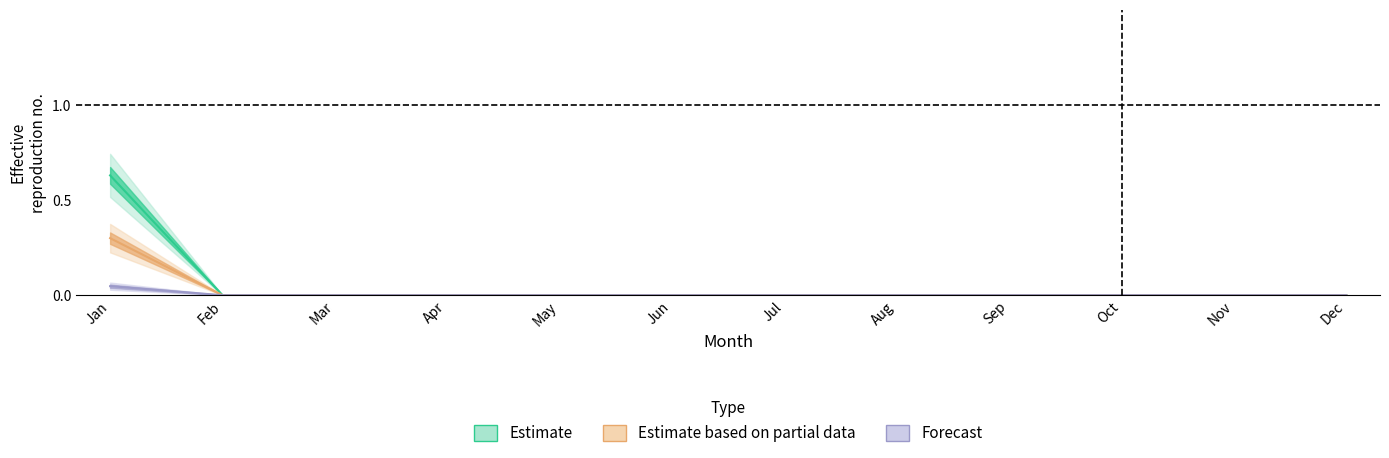

What is the difference between the highest and lowest values at Jan?

0.6